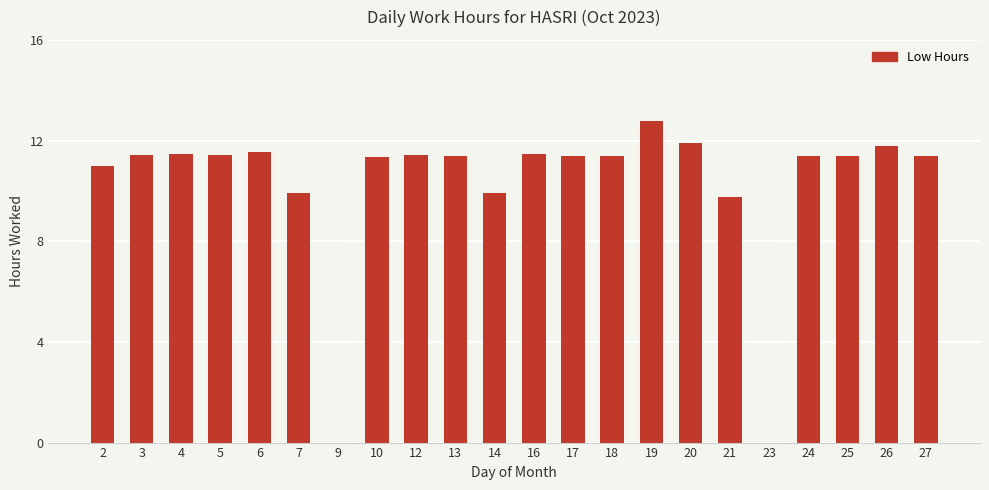

Are the bars horizontal?

No